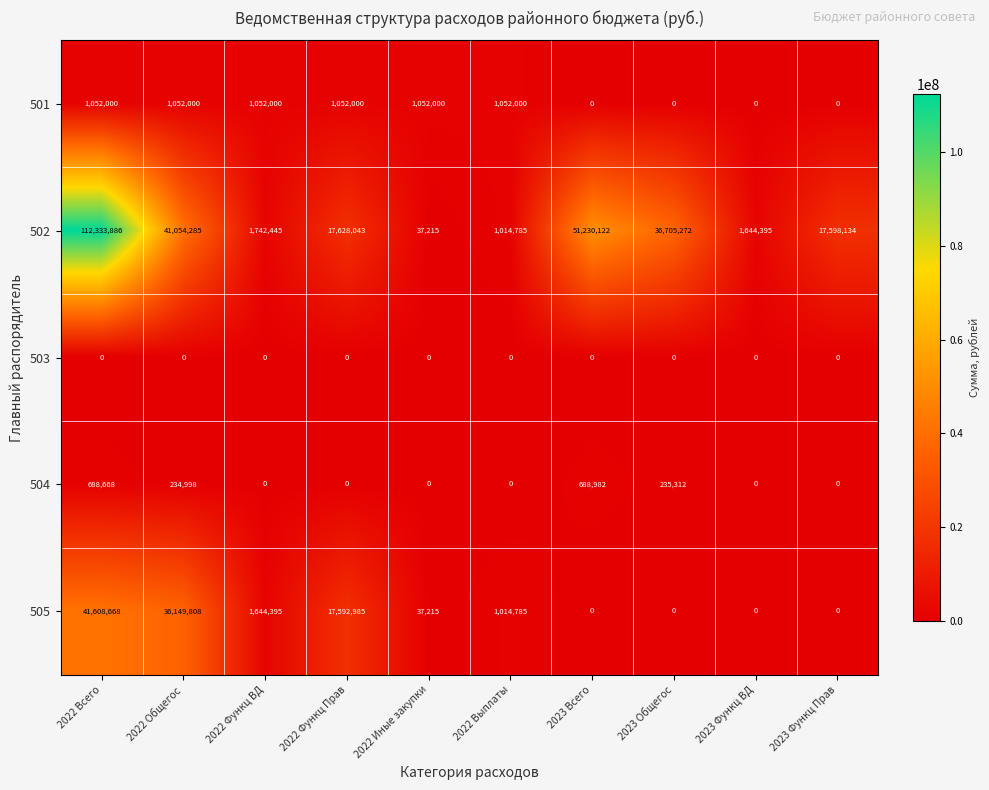

Count the number of categories in the chart.

10